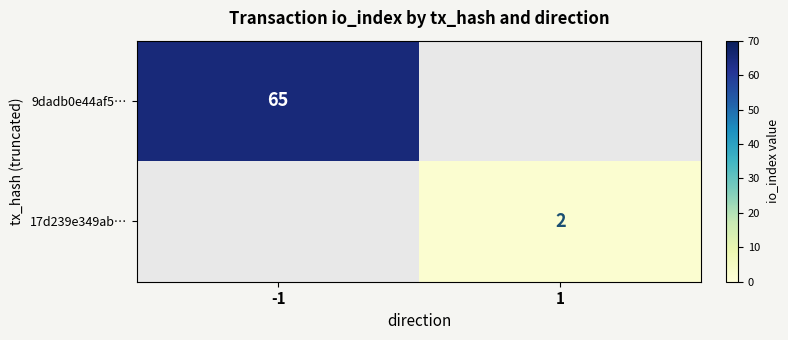

Is it true that 17d239e349ab… equals 2 at 1?

True